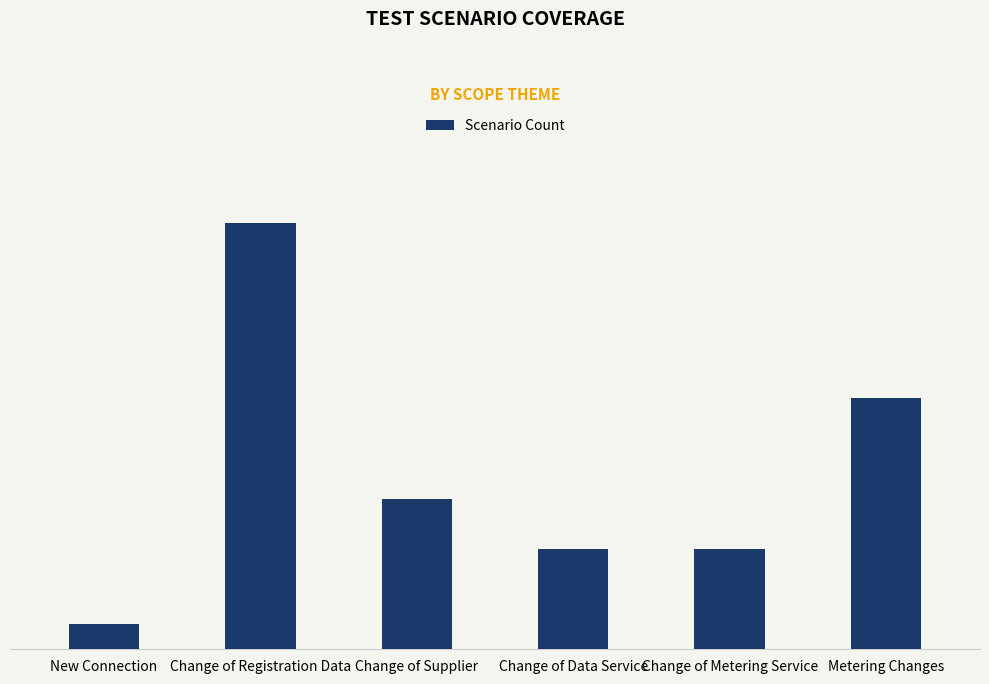

Are the bars horizontal?

No